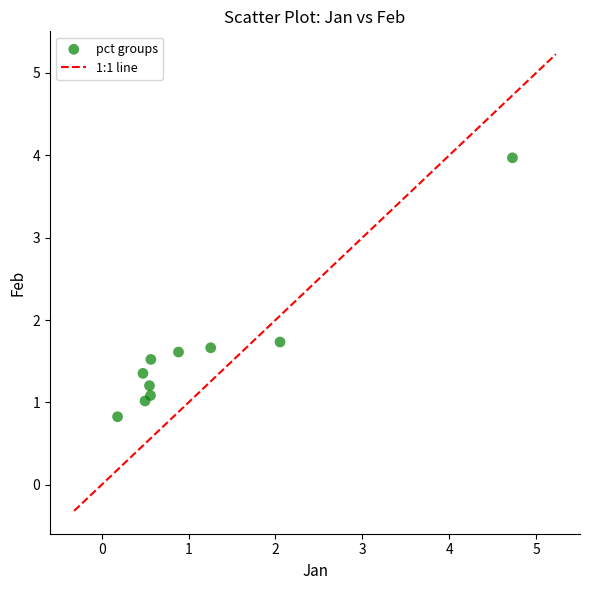

What is the range of Y values (max minus min)?

3.1